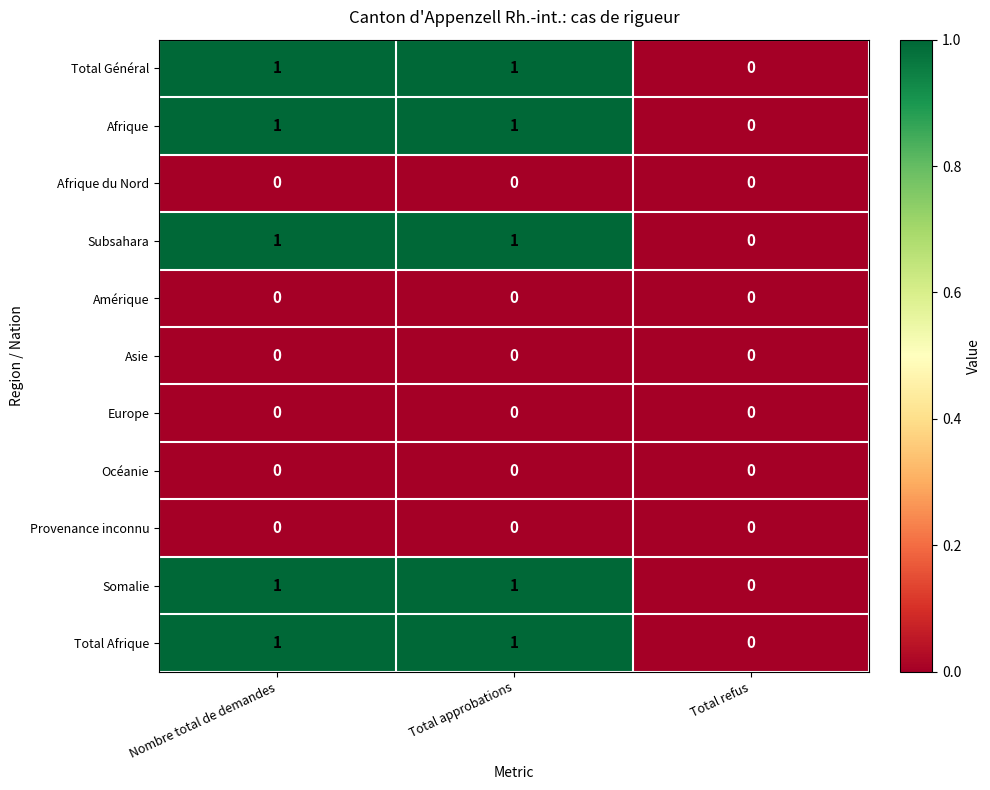

The Somalie series shows 1 at Nombre total de demandes. True or false?

True